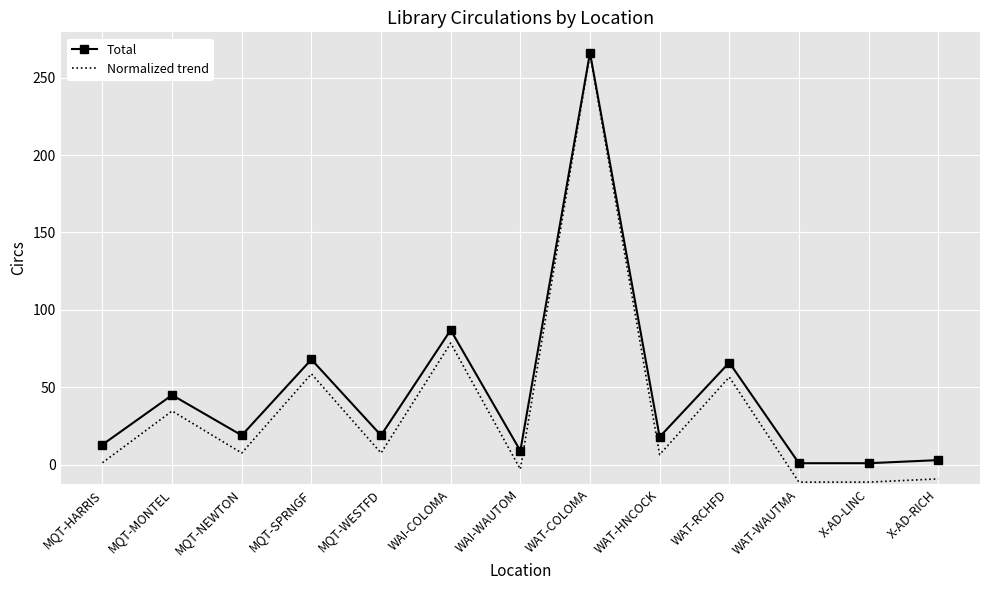

How many lines are shown in the chart?

2